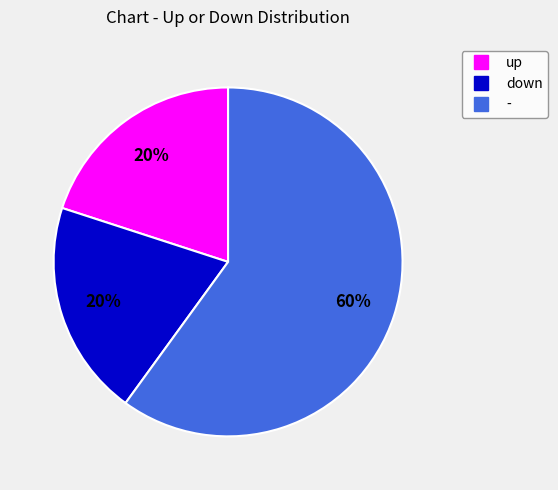

Do - and down together represent more than half of the pie?

Yes